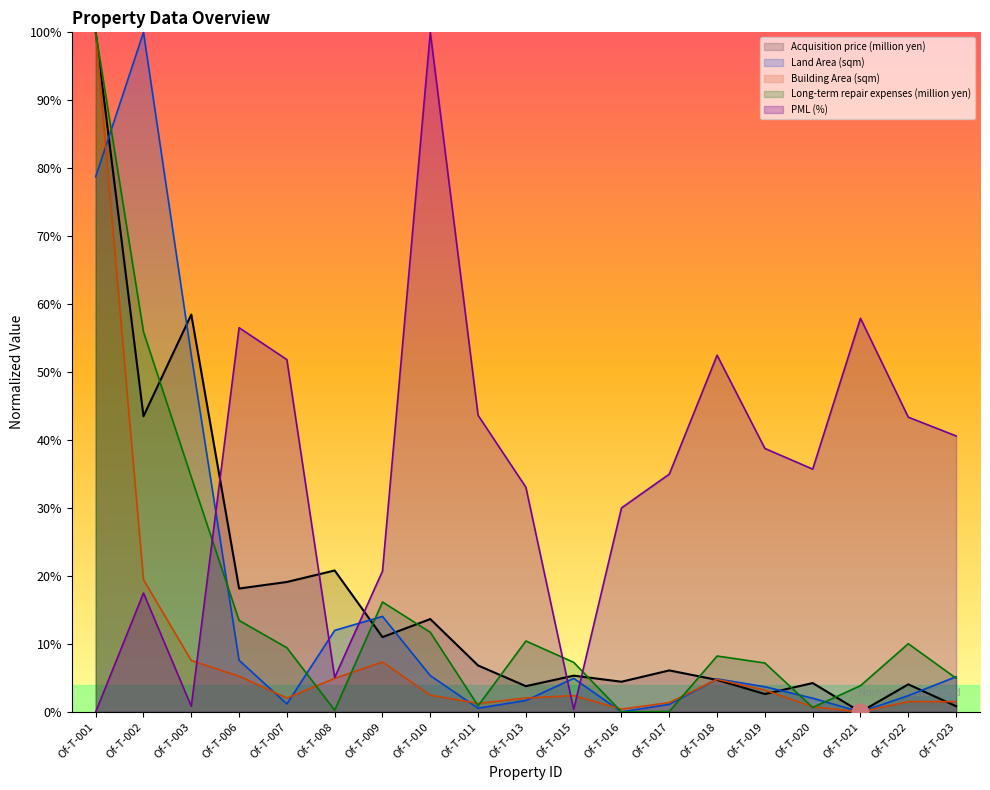

Rank the categories by Long-term repair expenses (million yen) value from lowest to highest.

Of-T-016, Of-T-017, Of-T-008, Of-T-020, Of-T-011, Of-T-021, Of-T-023, Of-T-019, Of-T-015, Of-T-018, Of-T-007, Of-T-022, Of-T-013, Of-T-010, Of-T-006, Of-T-009, Of-T-003, Of-T-002, Of-T-001